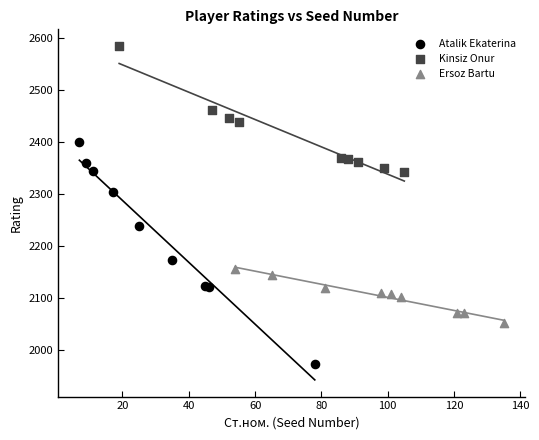

Which series contains the lowest Y value?

Atalik Ekaterina